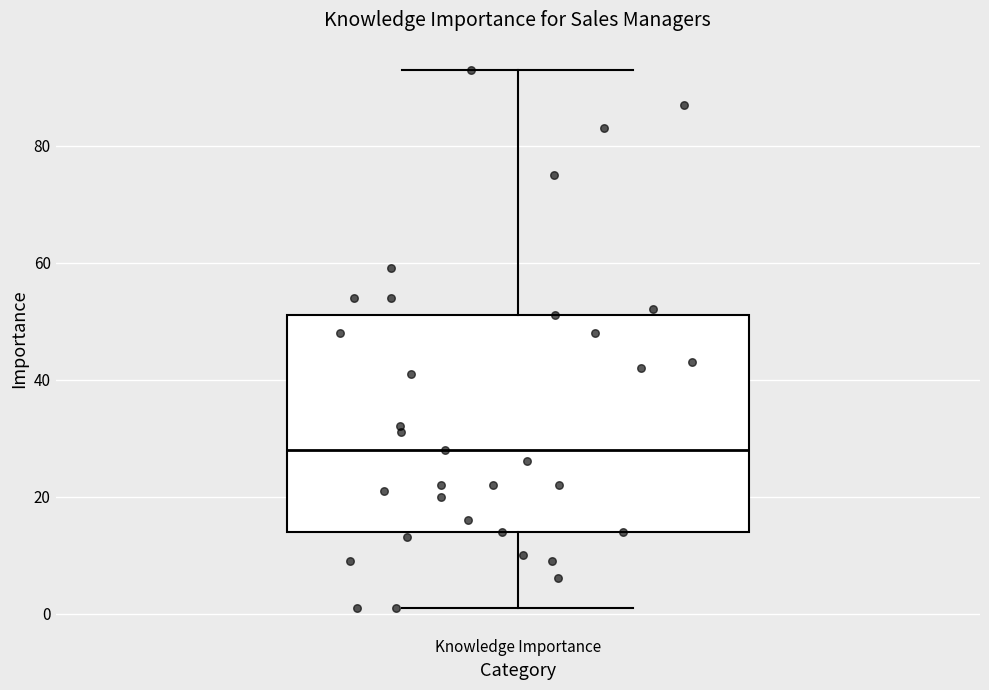

Transcribe this box plot: give where the median line is, the range the box spans, and where the two whiskers end, as read against the y-axis. The values are not printed on the chart, so give them approximately, as read against the axis.

median 28, box 14 to 52, whiskers 2 to 94